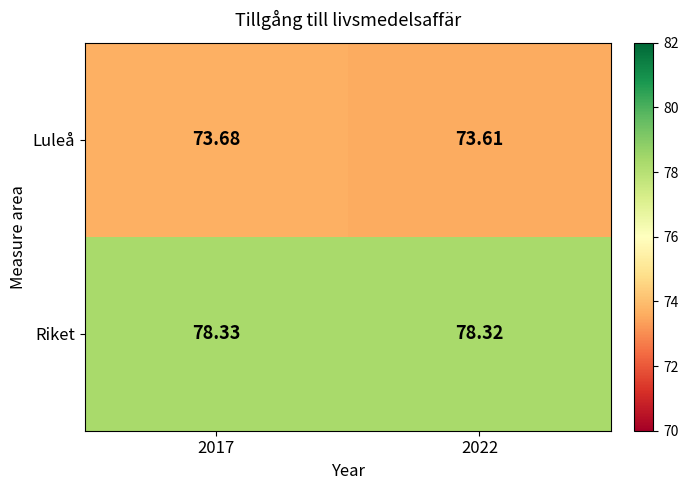

Is the value of Riket at 2022 greater than the value of Luleå at 2017?

Yes